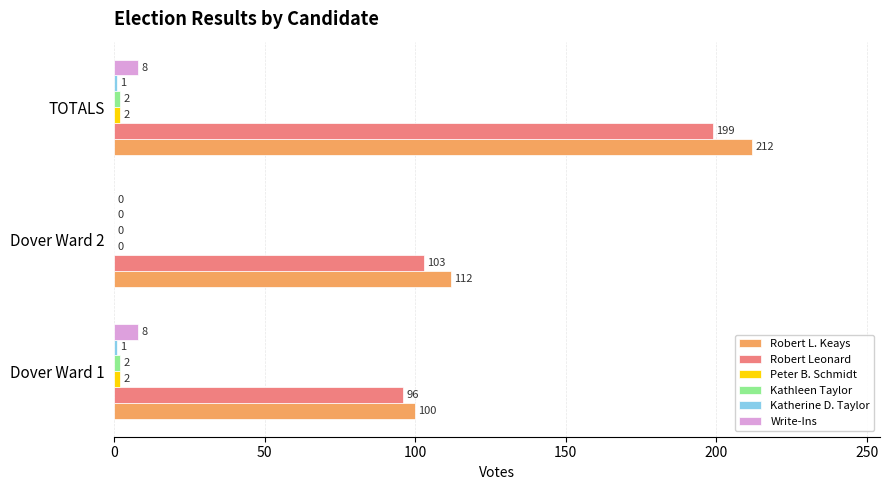

How many categories are shown in the chart?

3